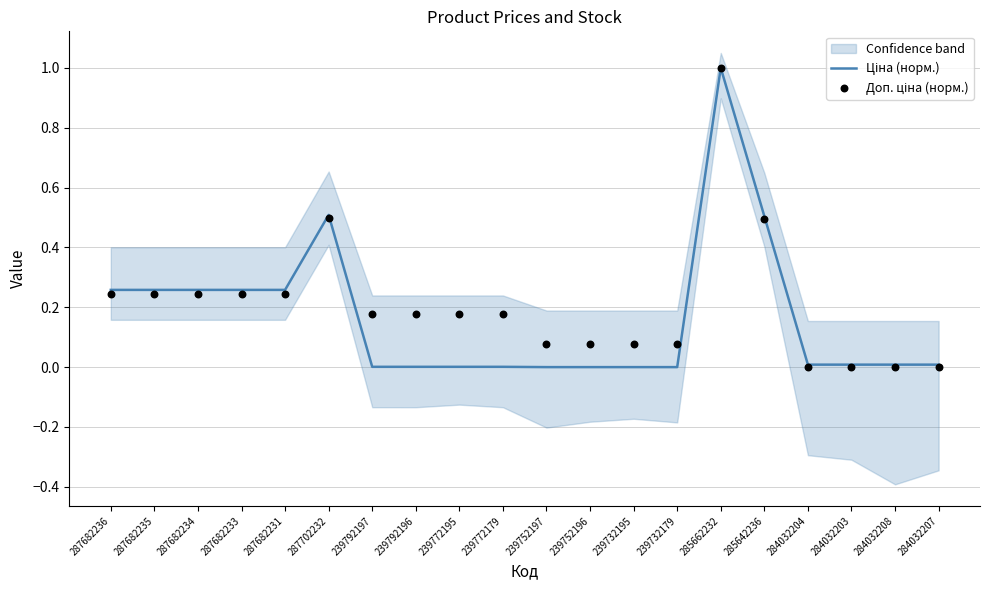

Which series reaches the maximum Y coordinate?

Ціна (норм.)